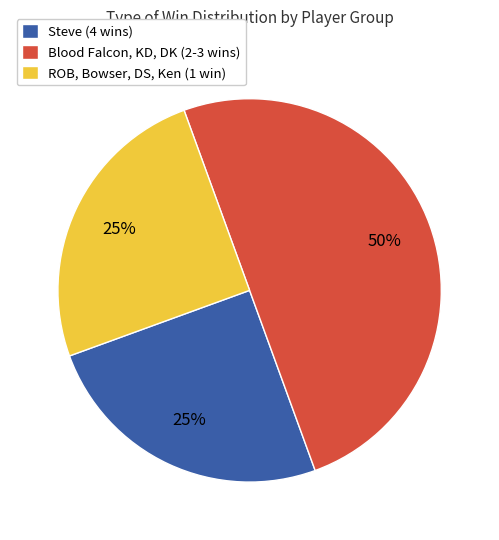

To the nearest percent, what is the combined percentage of Blood Falcon, KD, DK (2-3 wins) and ROB, Bowser, DS, Ken (1 win)?

75%